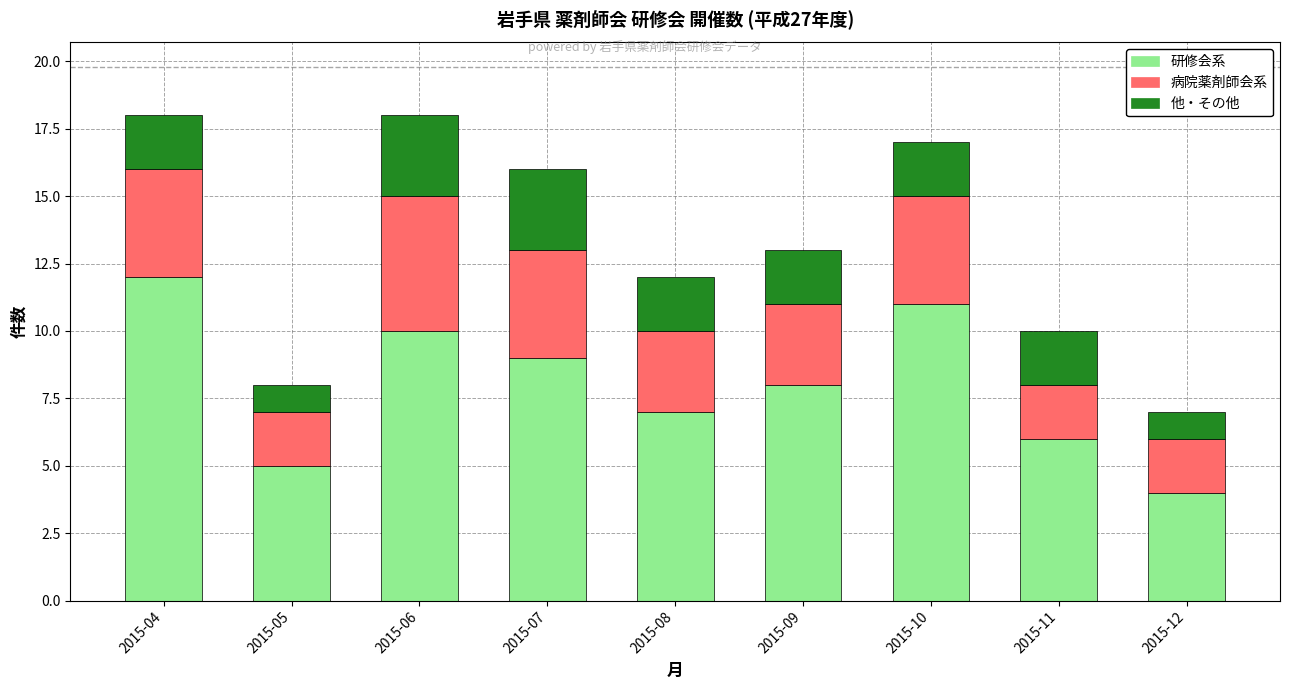

What is the maximum value for 研修会系?

12